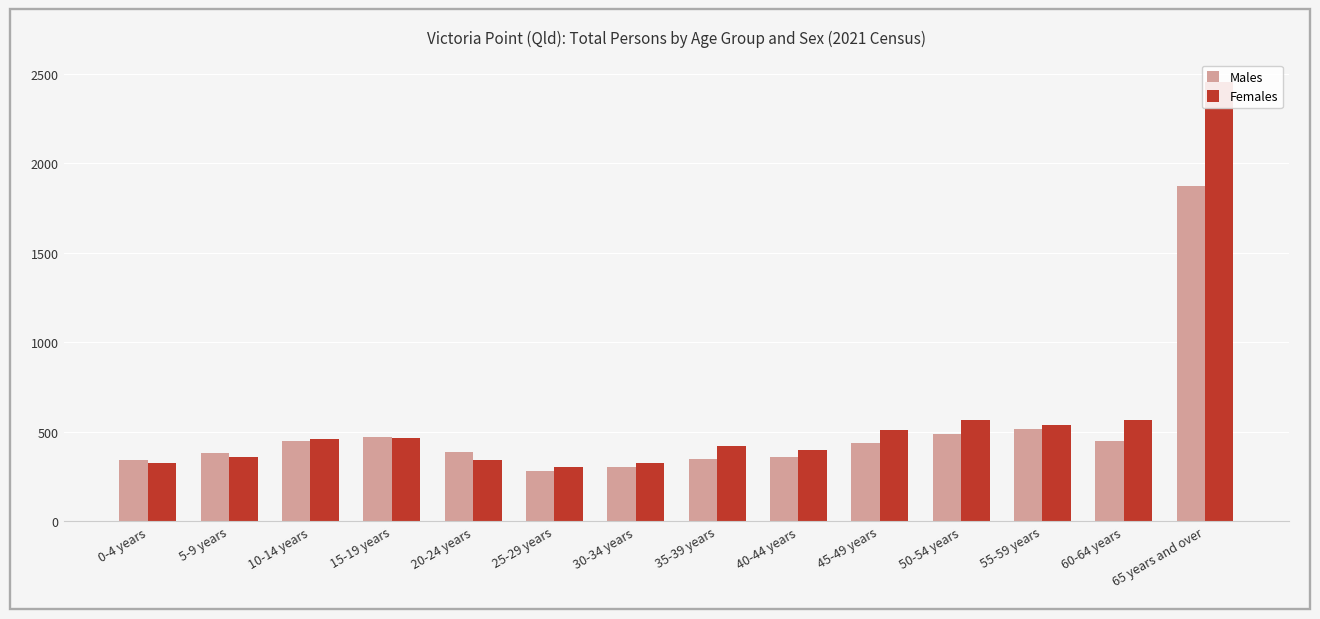

Rank the categories by Females value from highest to lowest.

65 years and over, 50-54 years, 60-64 years, 55-59 years, 45-49 years, 15-19 years, 10-14 years, 35-39 years, 40-44 years, 5-9 years, 20-24 years, 0-4 years, 30-34 years, 25-29 years